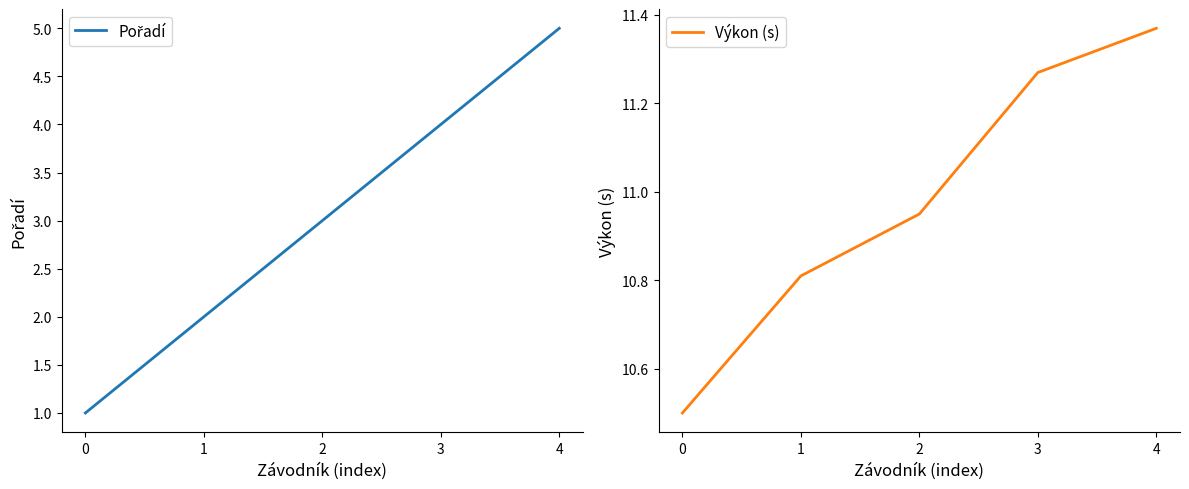

Which series has the widest spread of values?

Pořadí